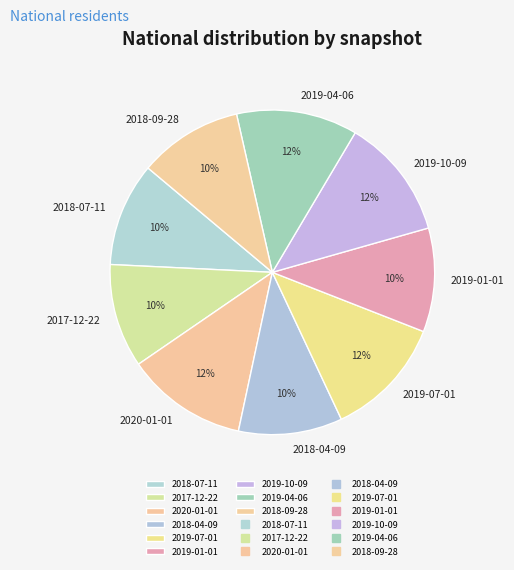

What percentage is the 2017-12-22 slice, to the nearest percent?

10%